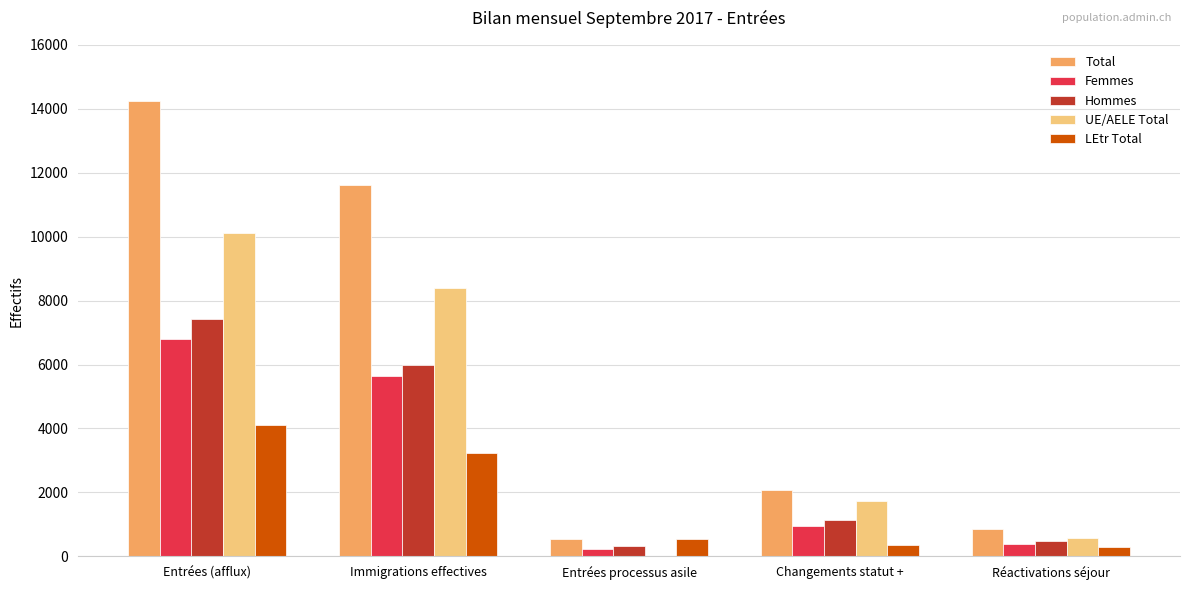

At which category is the sum across all series the highest?

Entrées (afflux)